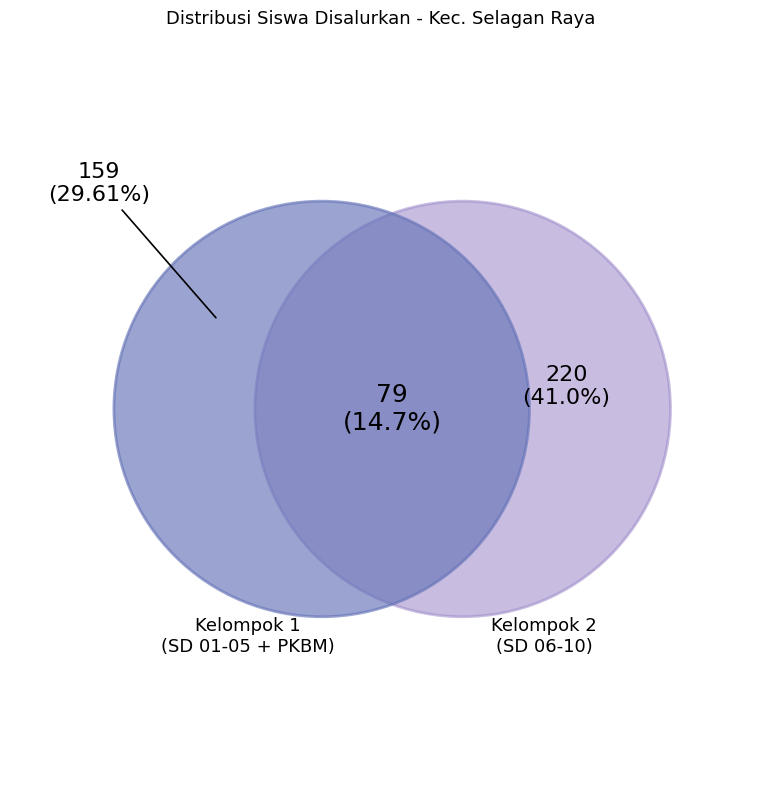

Does SD NEGERI 10 SELAGAN RAYA account for over 50% of the chart?

No